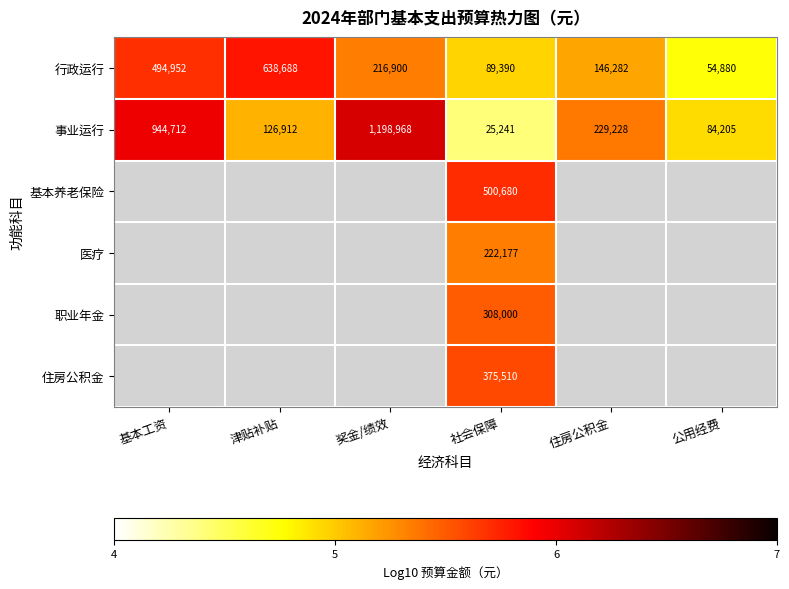

What is the spread (max minus min) of values at 社会保障?

475439.0